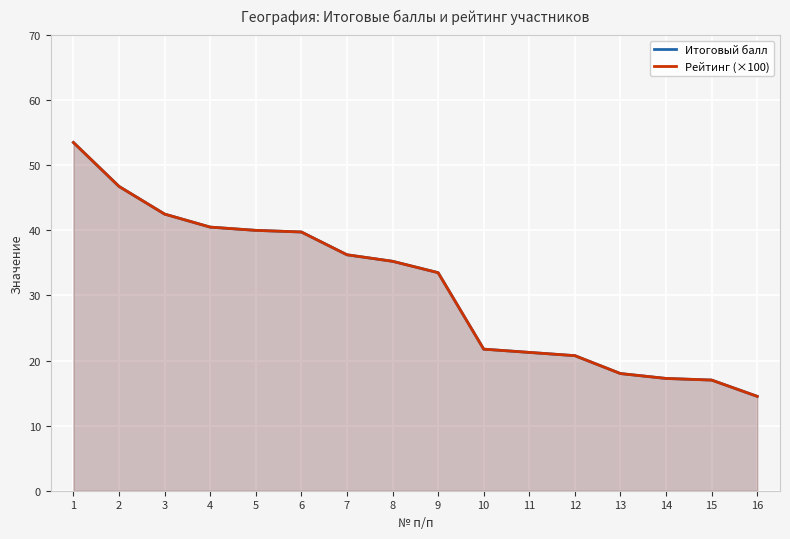

The value of Итоговый балл at 16 is 21.8. True or false?

False